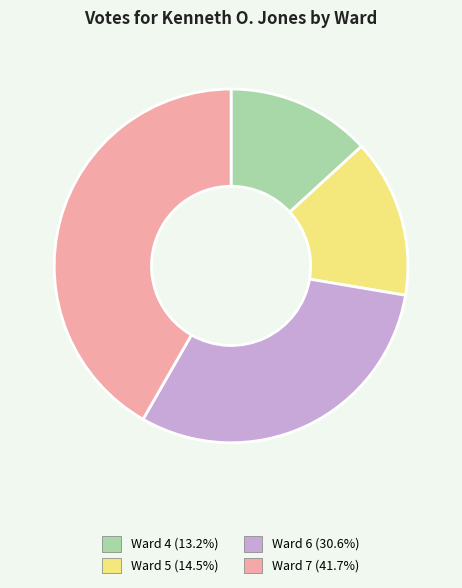

Approximately how many times larger is the value at Ward 7 compared to Ward 6?

1.4